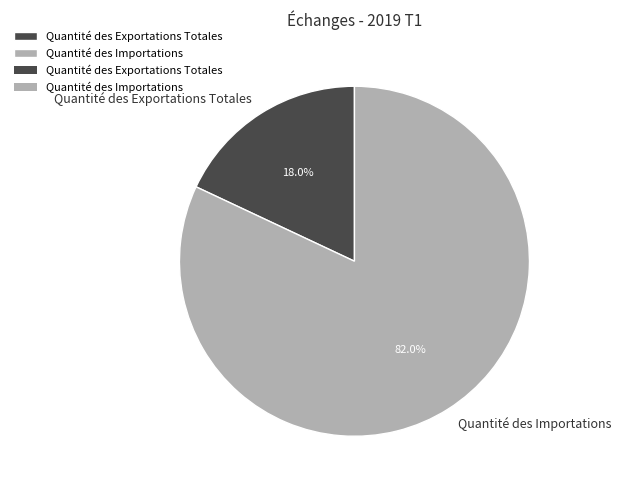

Rank the categories by value from lowest to highest.

Quantité des Exportations Totales, Quantité des Importations